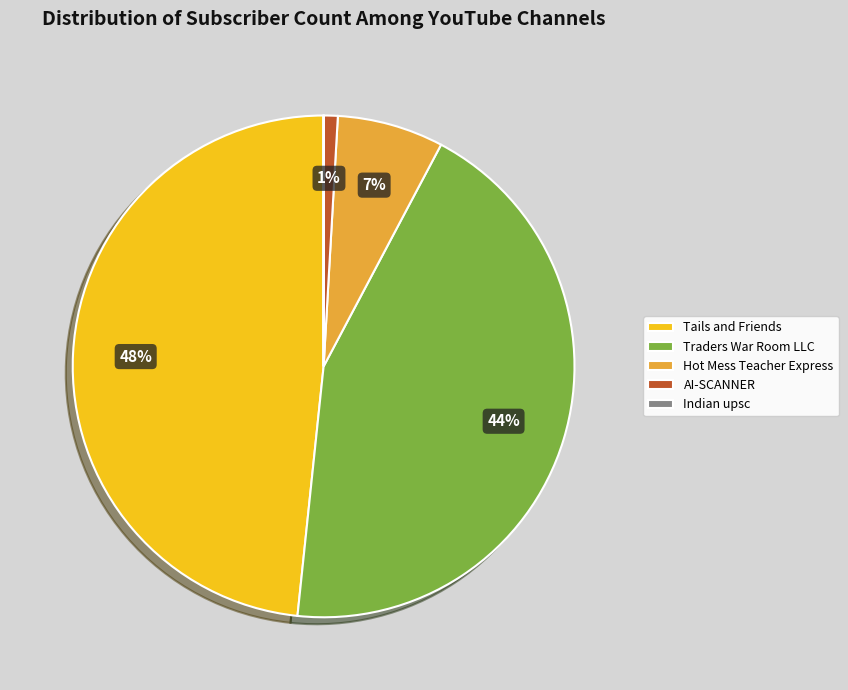

To the nearest percent, what is the average slice percentage?

20%